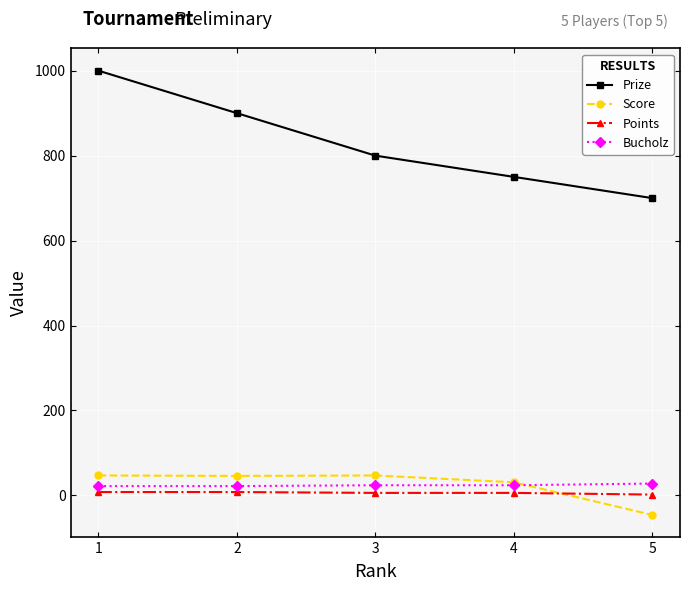

Between 1 and 5, which series saw the biggest shift?

Prize